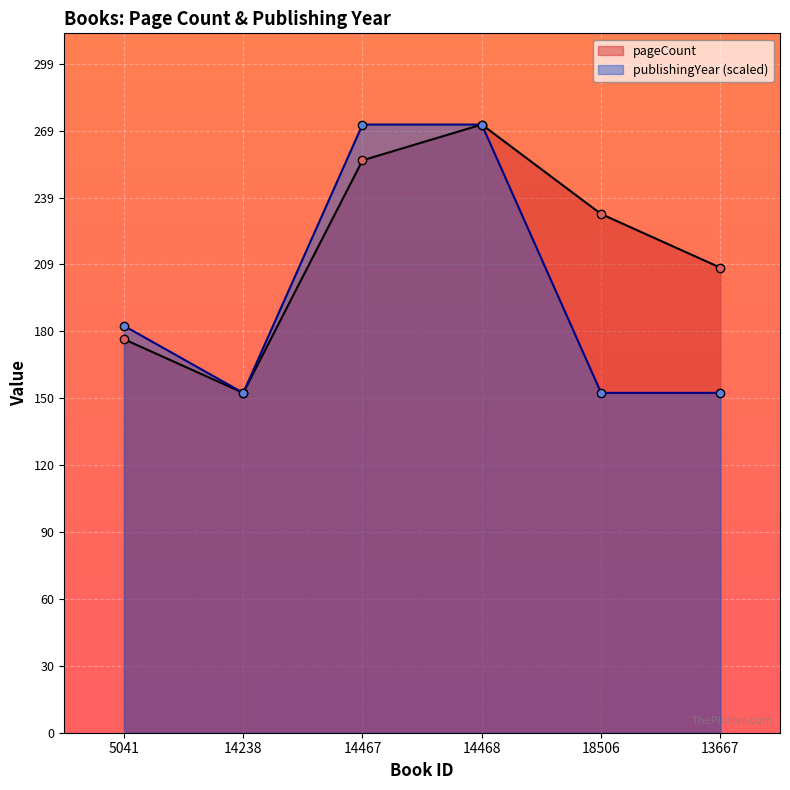

Is it true that publishingYear equals 152 at 13667?

True